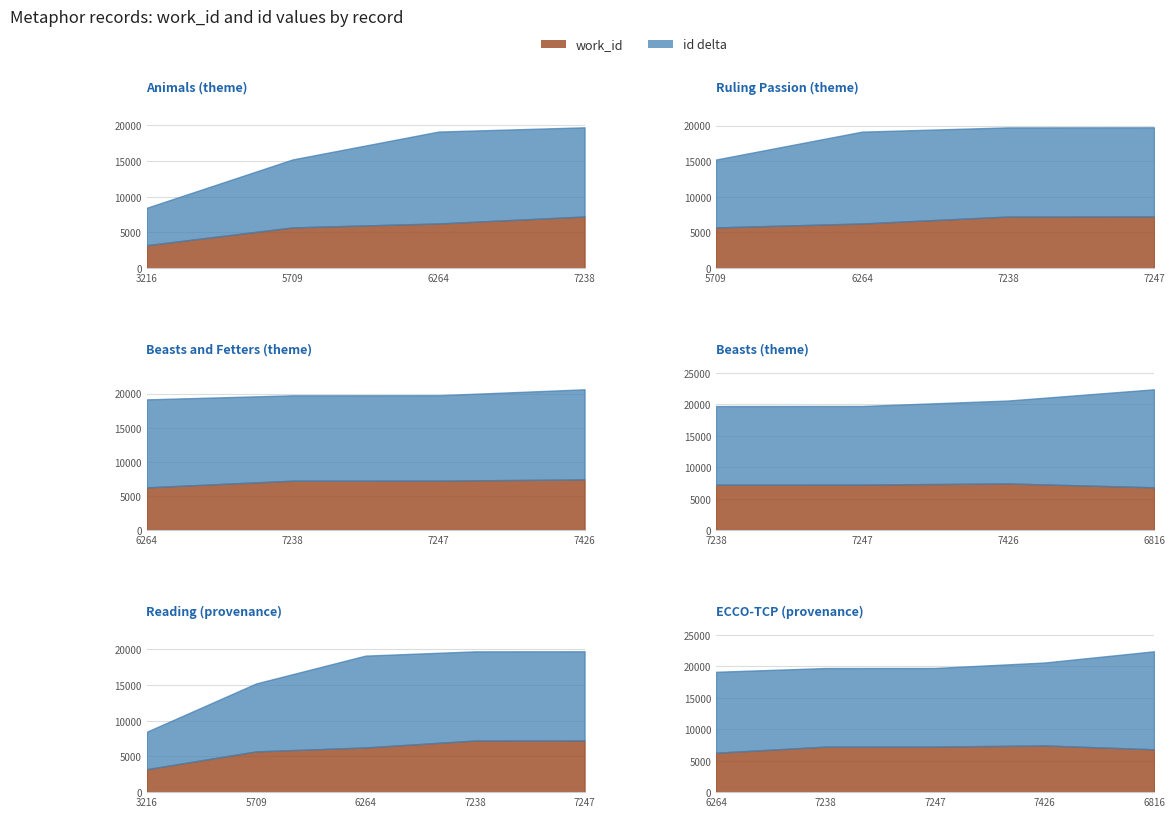

At which label is work_id closest to 5321?

5709